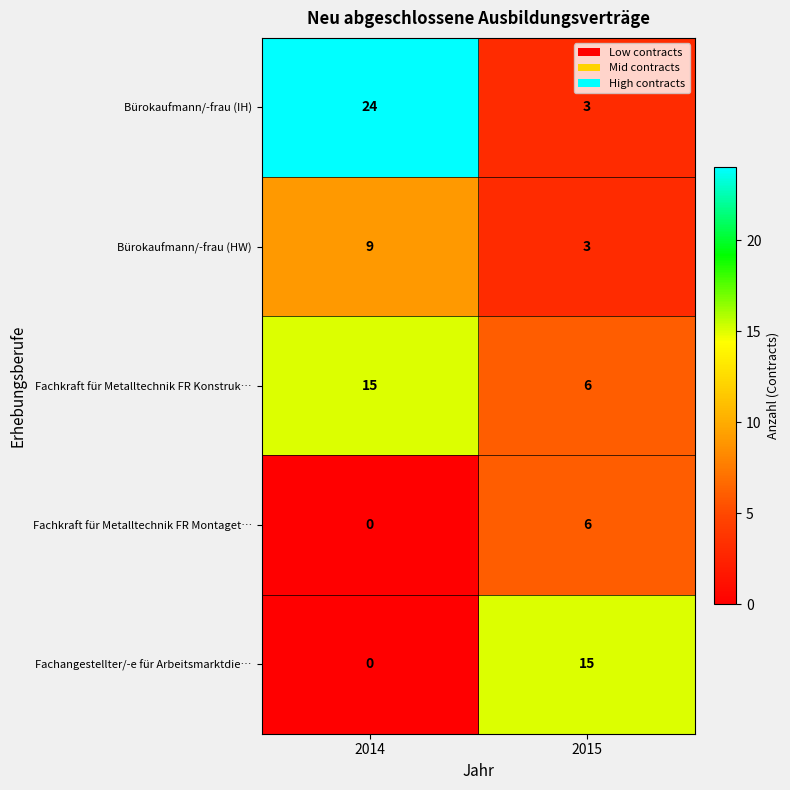

Read the Fachkraft für Metalltechnik FR Konstruk… value at 2015.

6